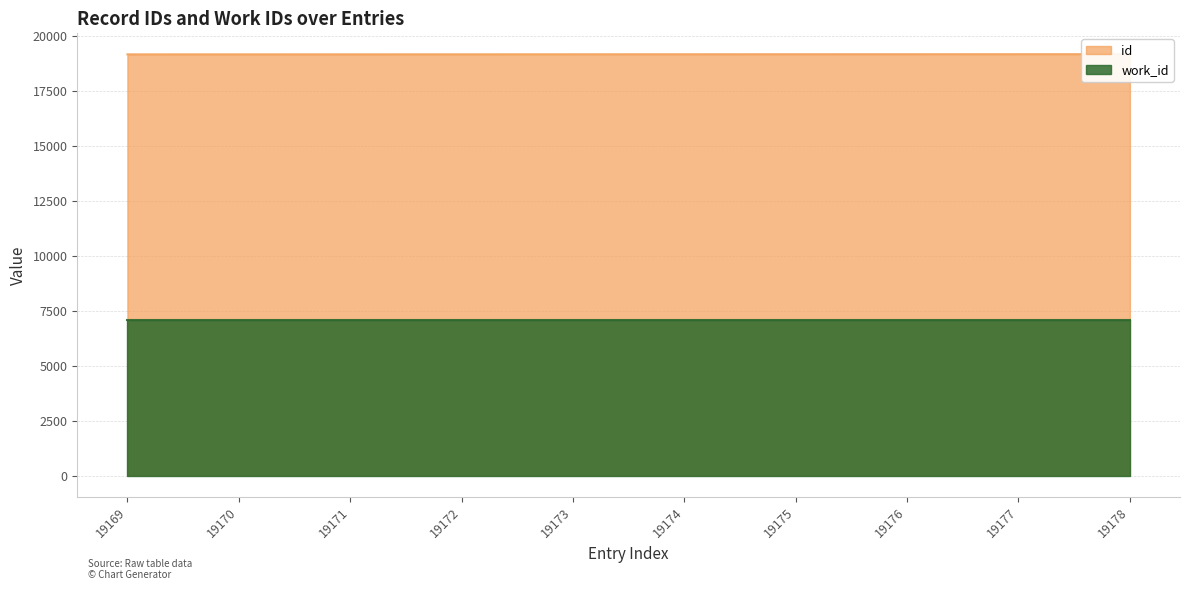

Which label corresponds to the largest value in the chart?

19178